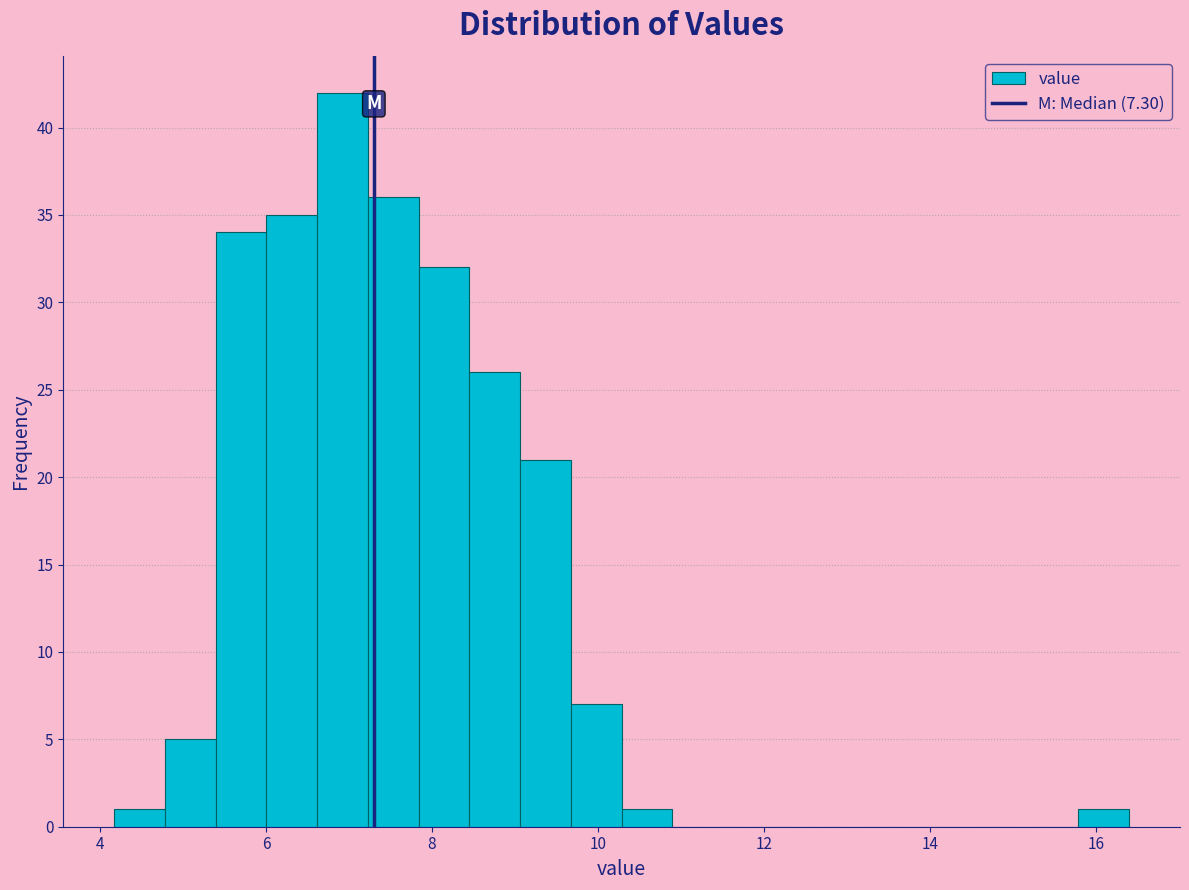

Around what value on the x-axis is the tallest bar? Give the approximate position of its centre, as read against the axis.

7.0